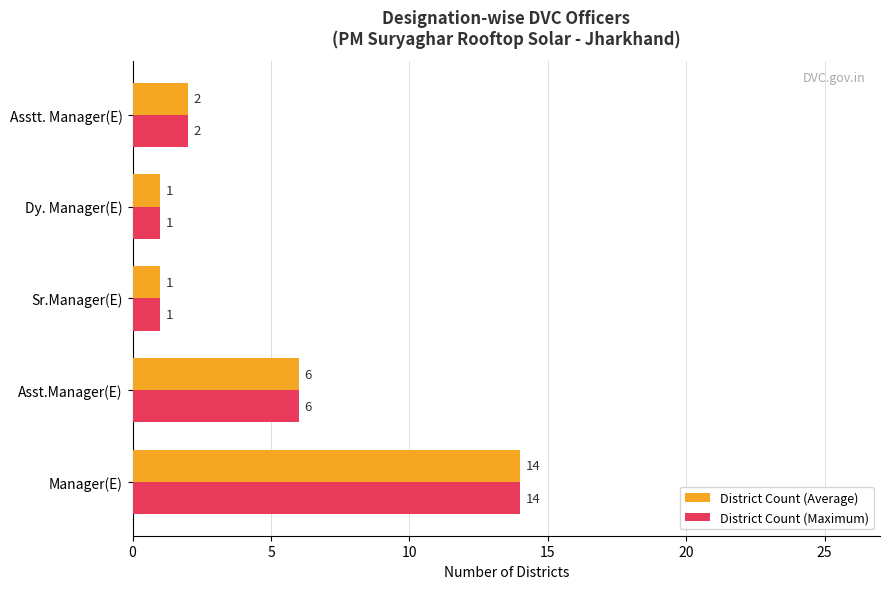

At which category is the sum across all series the highest?

Manager(E)